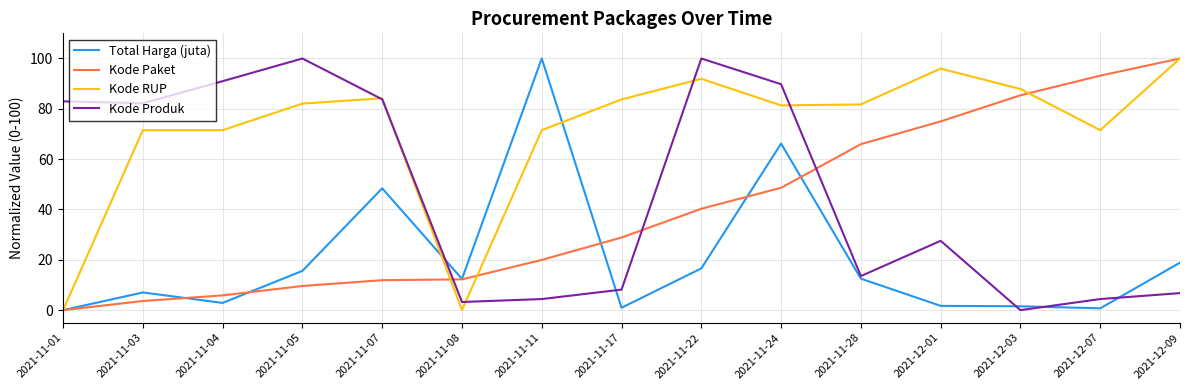

Which series changed the most between 2021-11-05 and 2021-11-24?

Total Harga (juta)